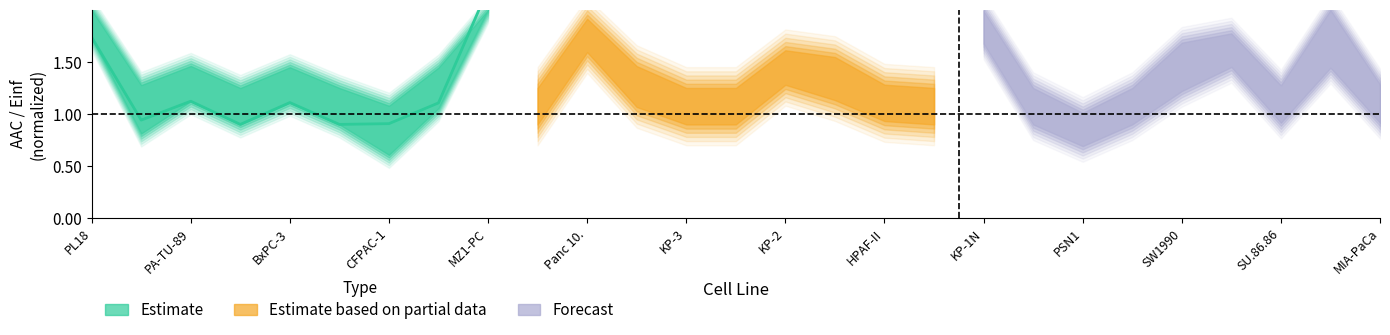

Does the chart have visible grid lines?

No